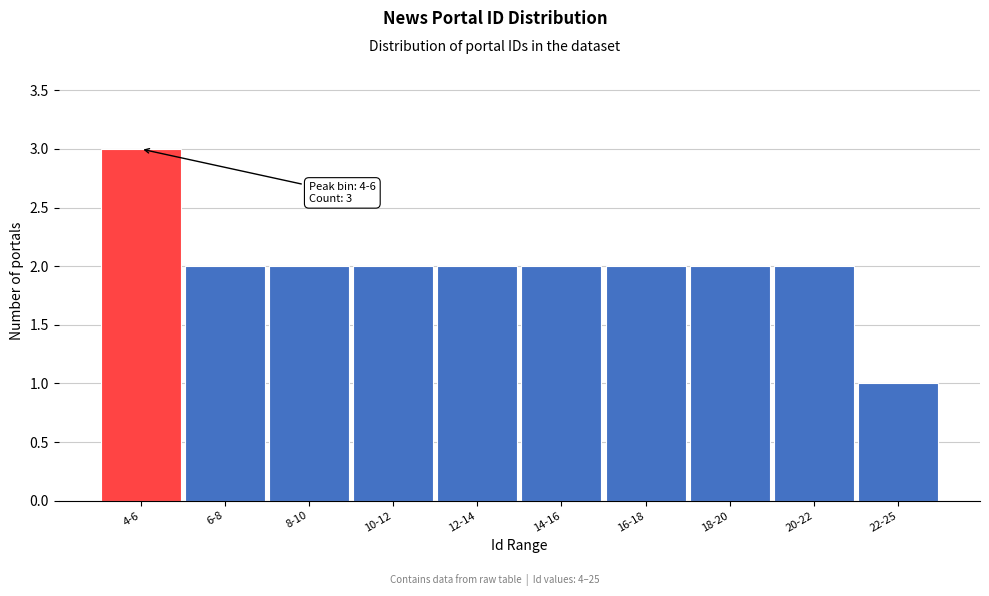

Reading right to left, transcribe all the data shown in this chart.

22-25=1	20-22=2	18-20=2	16-18=2	14-16=2	12-14=2	10-12=2	8-10=2	6-8=2	4-6=3